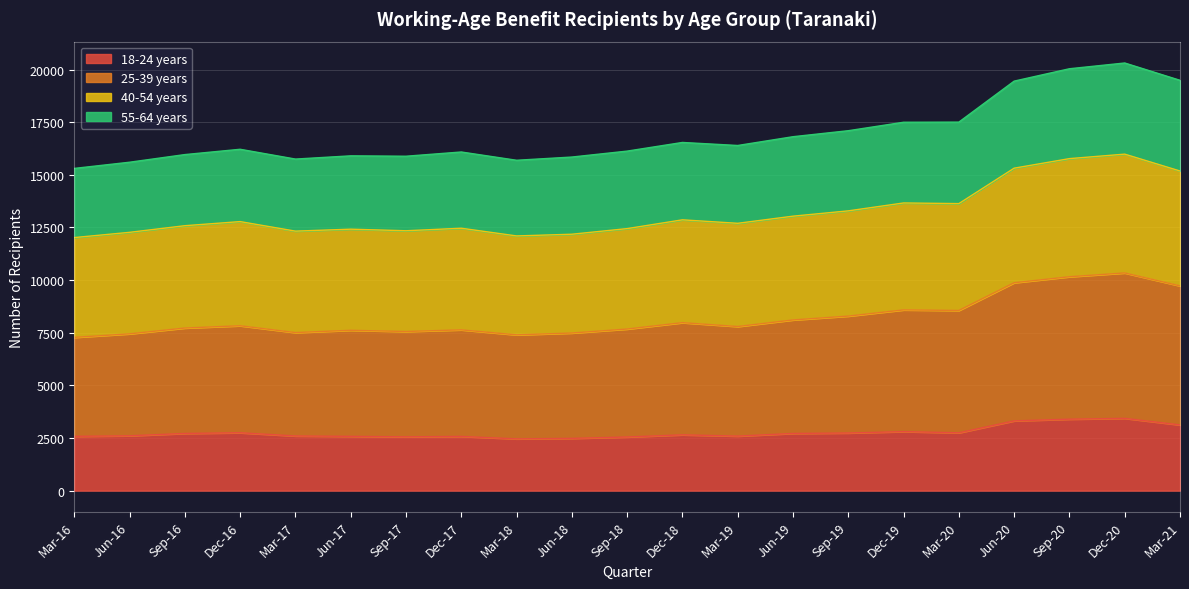

Which label corresponds to the largest value in the chart?

Dec-20